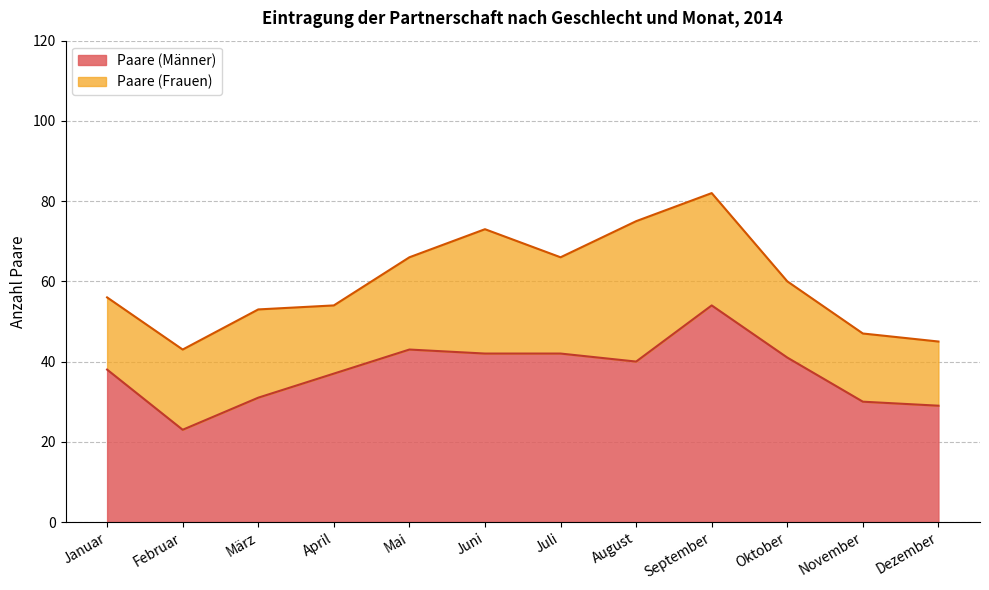

What is the label of the 9th point from the right?

April